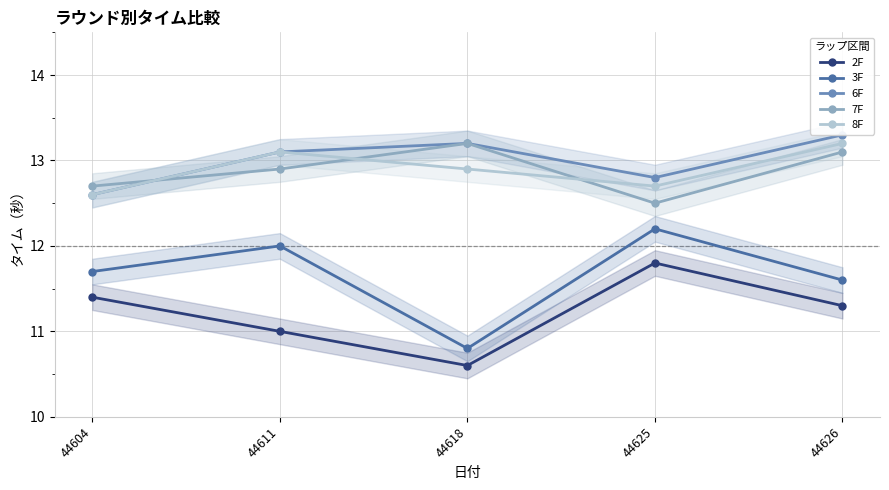

Is it true that 8F equals 12.7 at 44625?

True